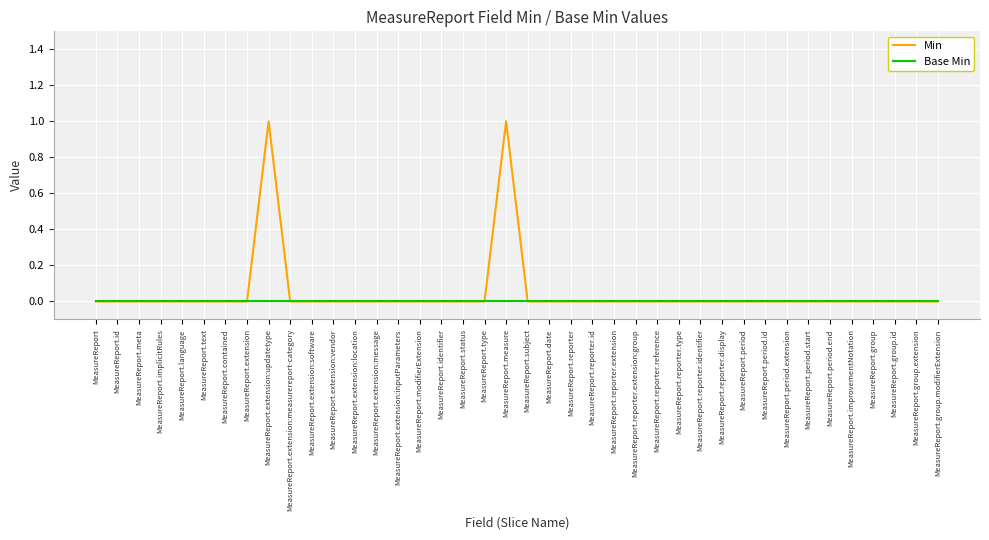

What are all the series names shown in the legend?

Min, Base Min